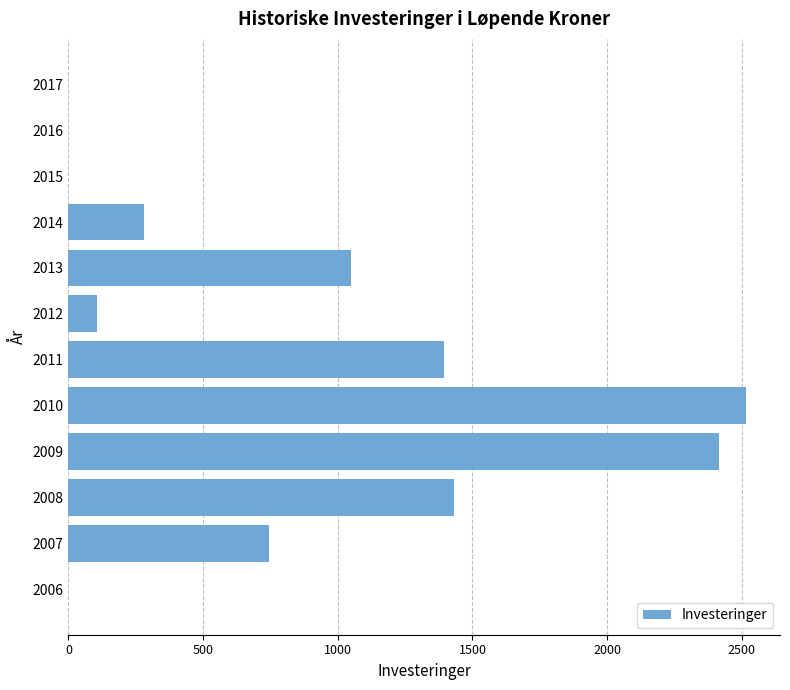

What is the sum of the values at 2017 and 2011?

1396